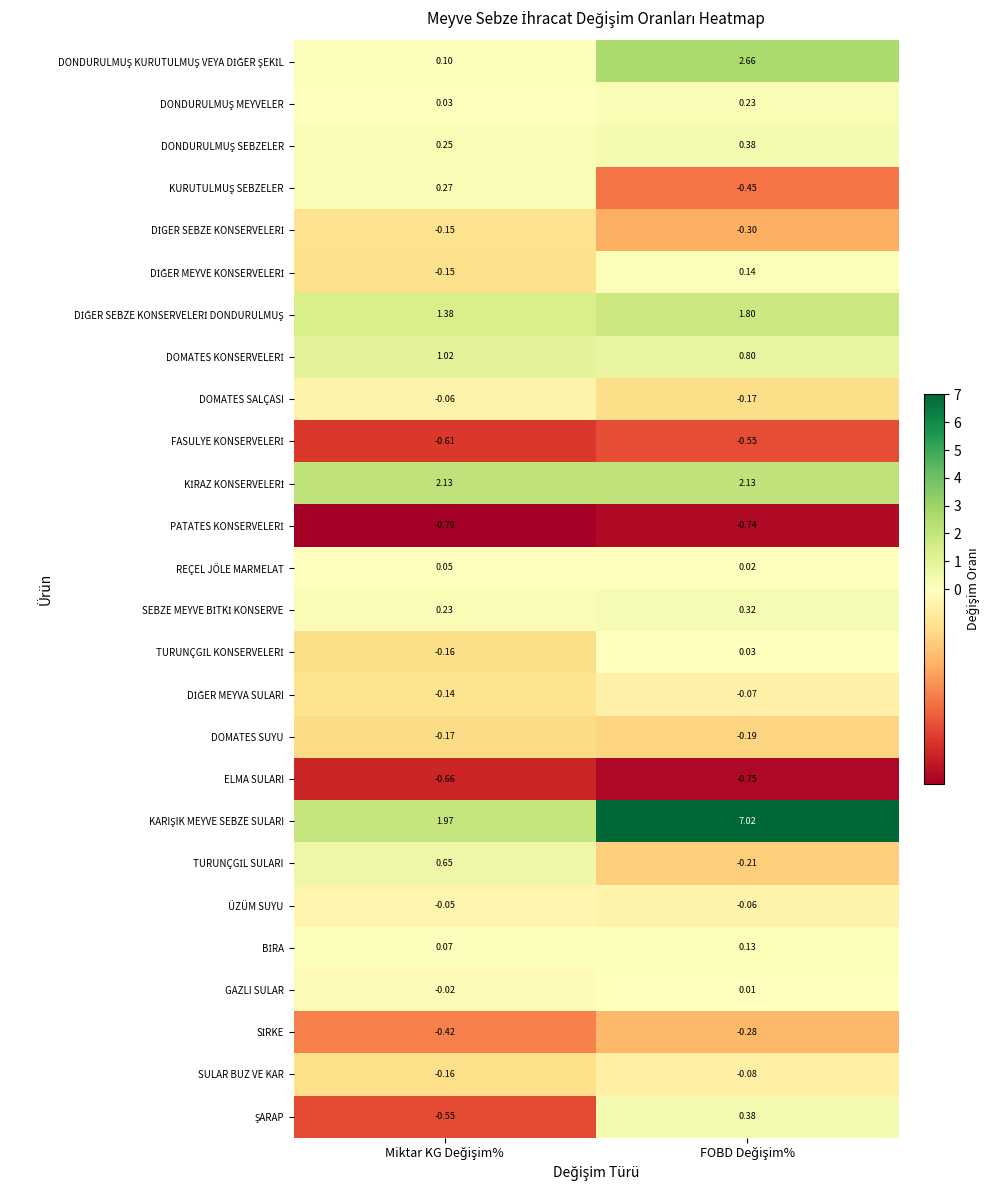

Count the number of categories in the chart.

2